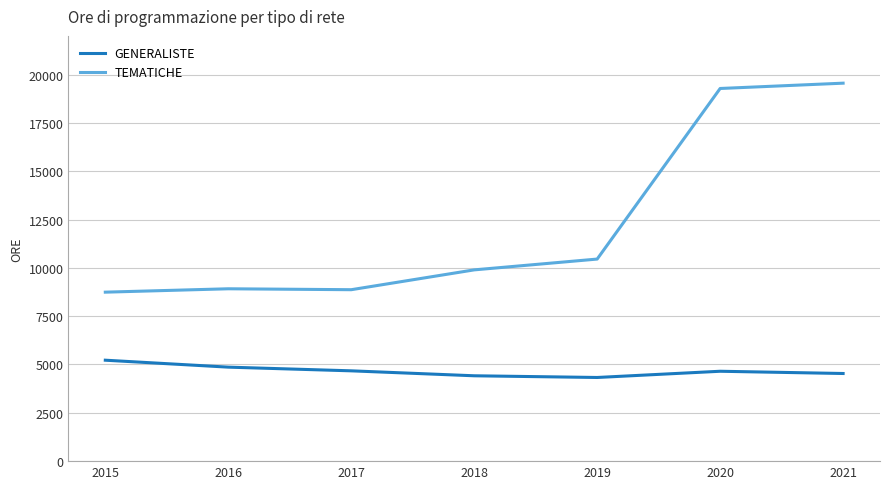

Which series has the largest range (max minus min)?

TEMATICHE